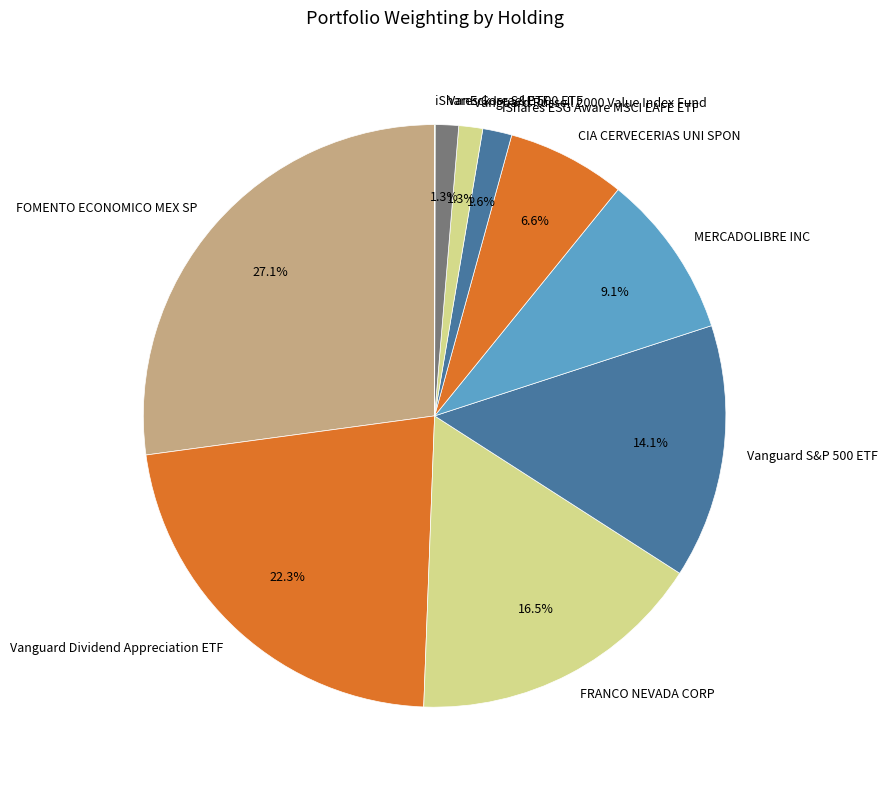

Does FRANCO NEVADA CORP account for over 50% of the chart?

No